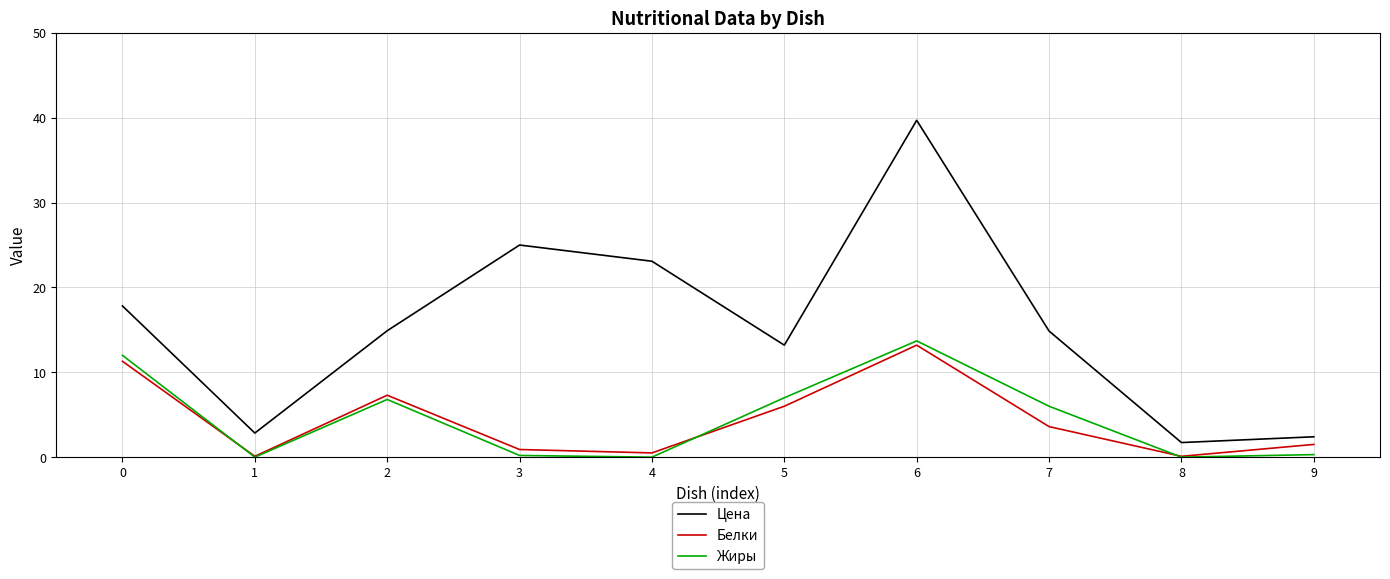

The Цена series shows 32.6 at 4. True or false?

False